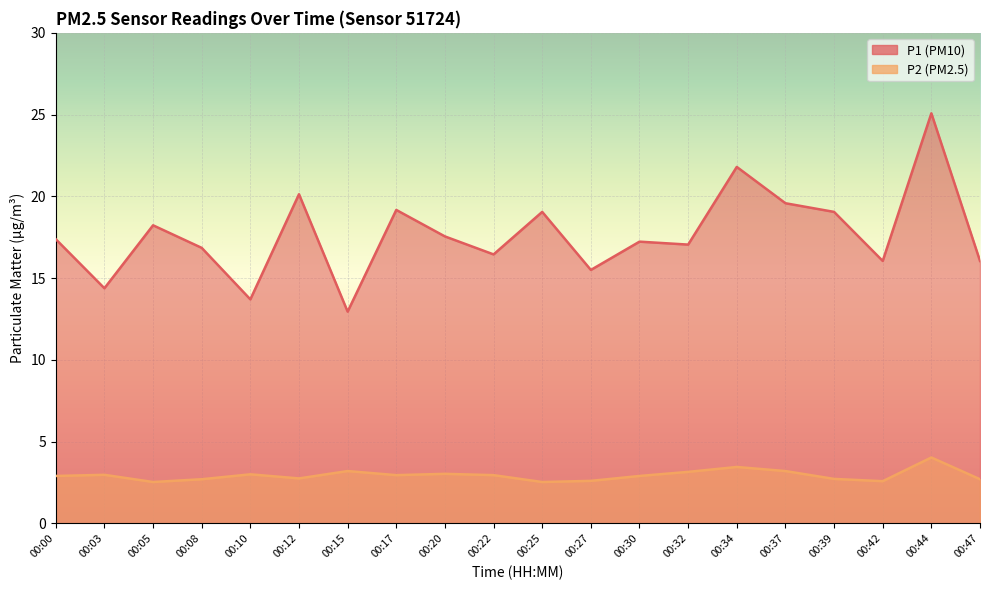

Reading left to right, extract all data points from this chart.

P1: 00:00=17.4	00:03=14.4	00:05=18.2	00:08=16.9	00:10=13.7	00:12=20.1	00:15=12.9	00:17=19.2	00:20=17.6	00:22=16.4	00:25=19.1	00:27=15.5	00:30=17.2	00:32=17.1	00:34=21.8	00:37=19.6	00:39=19.1	00:42=16.1	00:44=25.1	00:47=16.1
P2: 00:00=2.9	00:03=3.0	00:05=2.5	00:08=2.7	00:10=3.0	00:12=2.8	00:15=3.2	00:17=3.0	00:20=3.0	00:22=3.0	00:25=2.5	00:27=2.6	00:30=2.9	00:32=3.1	00:34=3.5	00:37=3.2	00:39=2.7	00:42=2.6	00:44=4.0	00:47=2.7